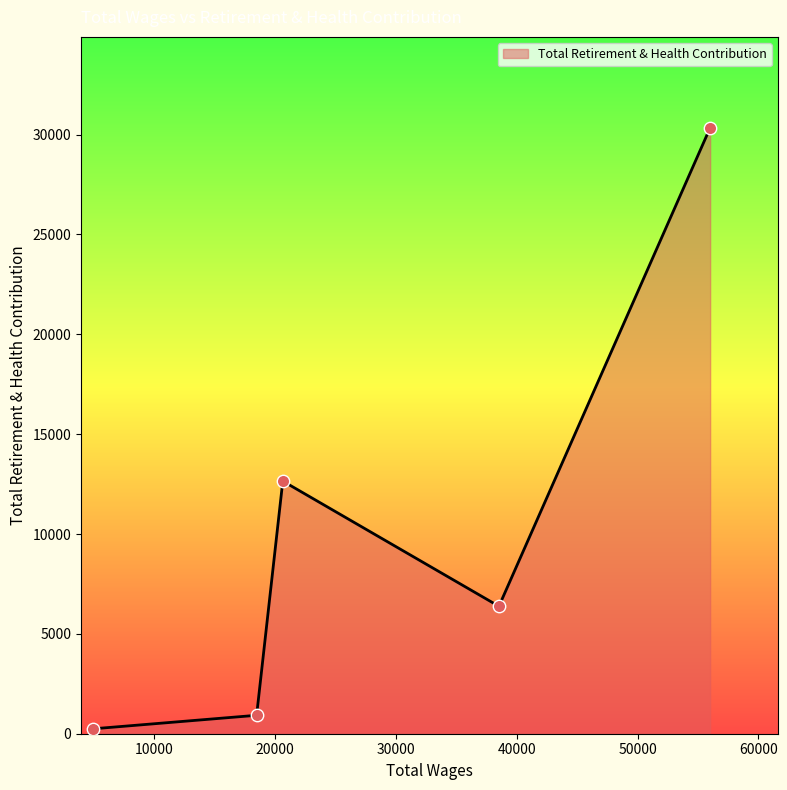

What is the average value?

10108